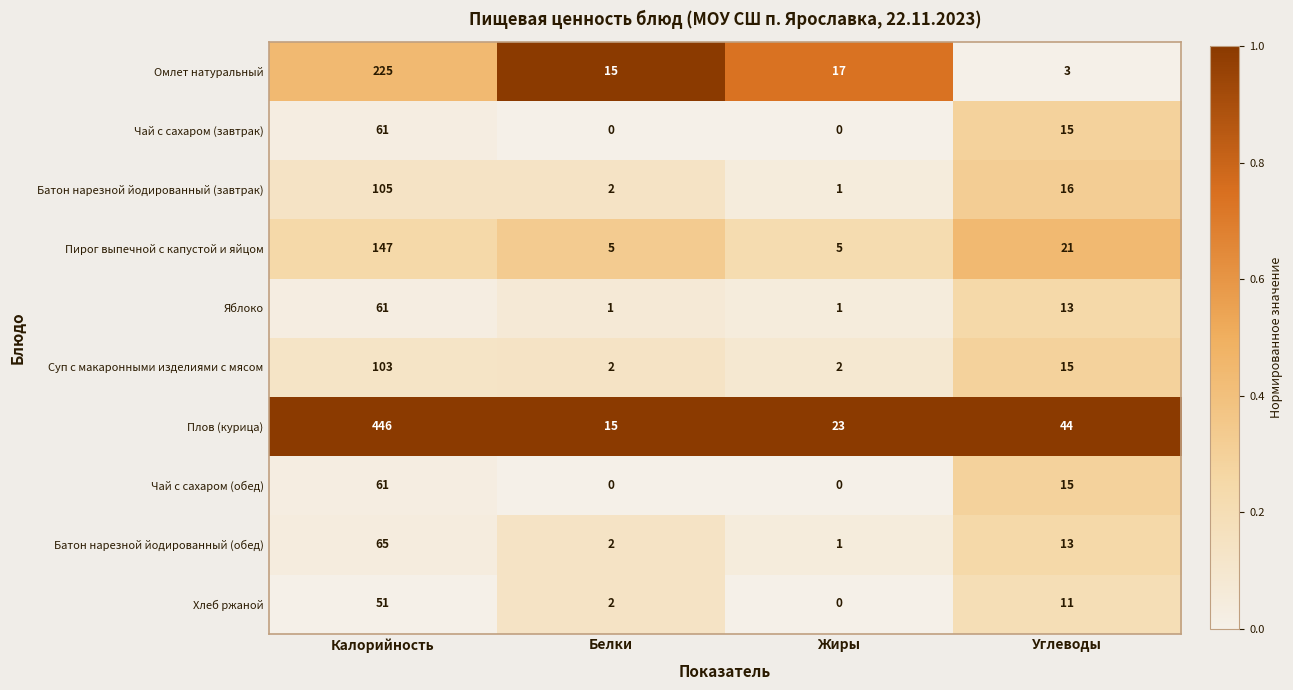

Count the Чай с сахаром (завтрак) values in the range 0 to 61.

4